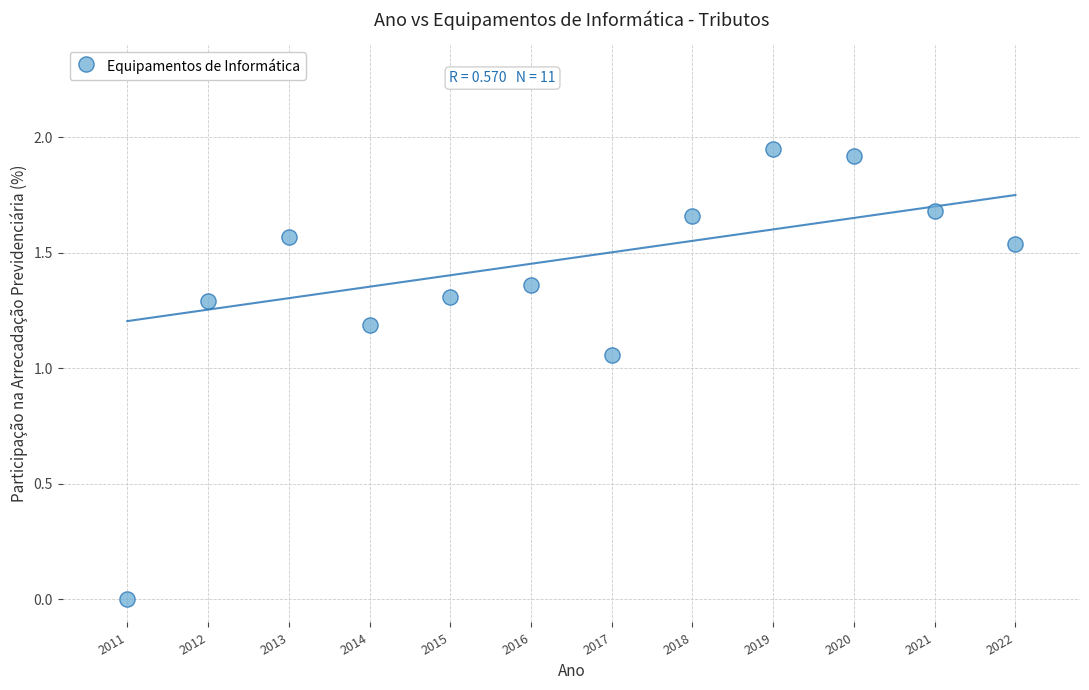

What is the range of X values (max minus min)?

11.0